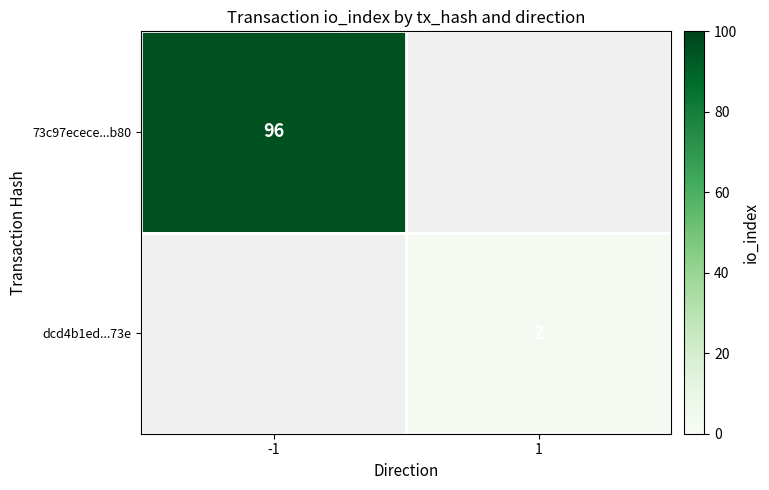

The dcd4b1ed...73e series shows 3 at 1. True or false?

False